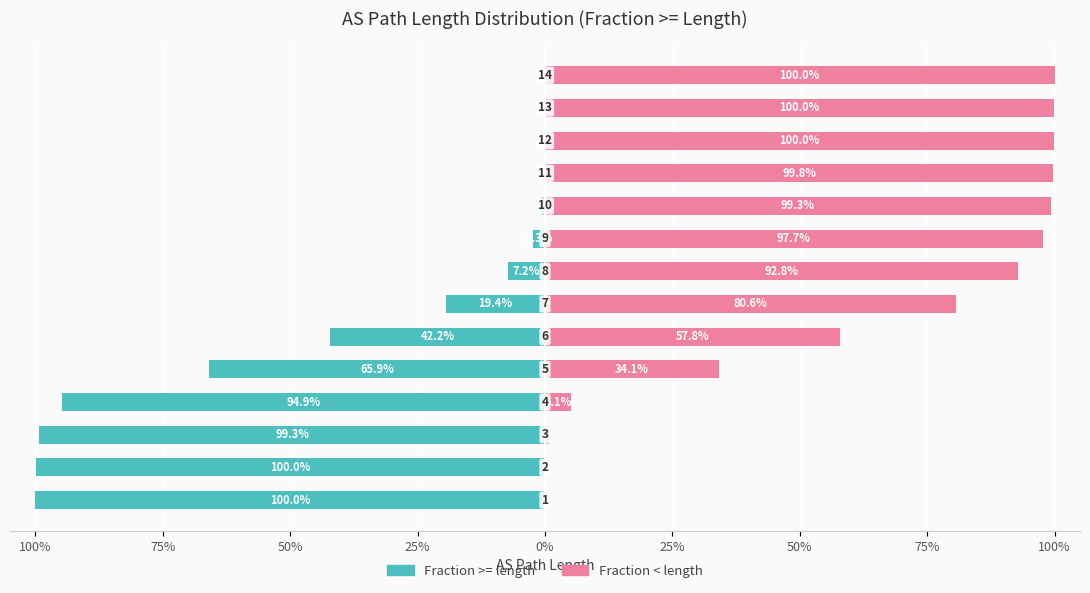

Rank the series by their average value, from lowest to highest.

Fraction >= length, Fraction < length